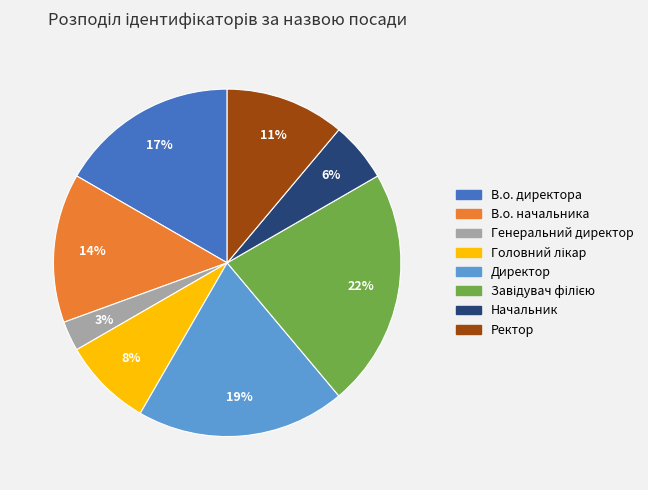

To the nearest percent, what is the average slice percentage?

12%